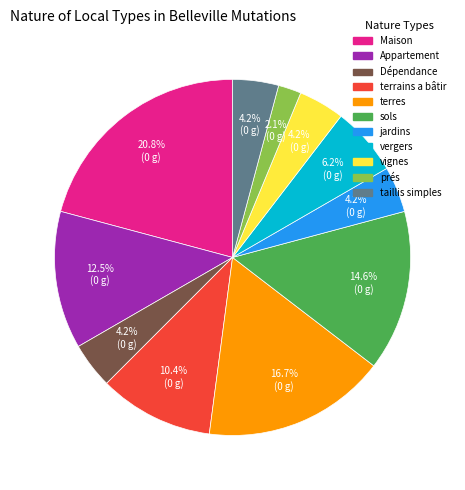

To the nearest percent, what portion does sols represent?

15%